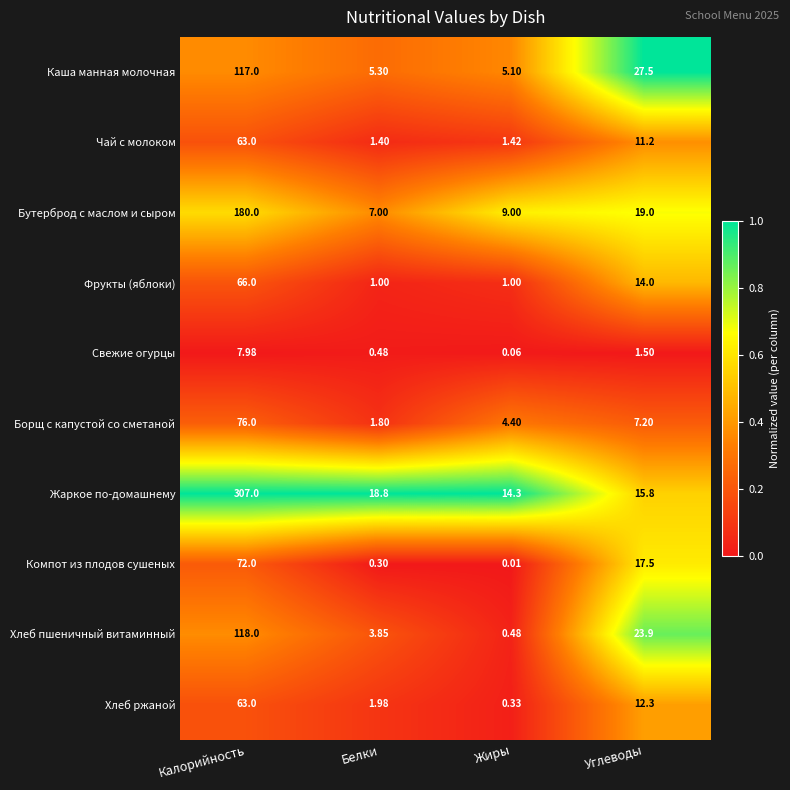

Count the number of categories in the chart.

4